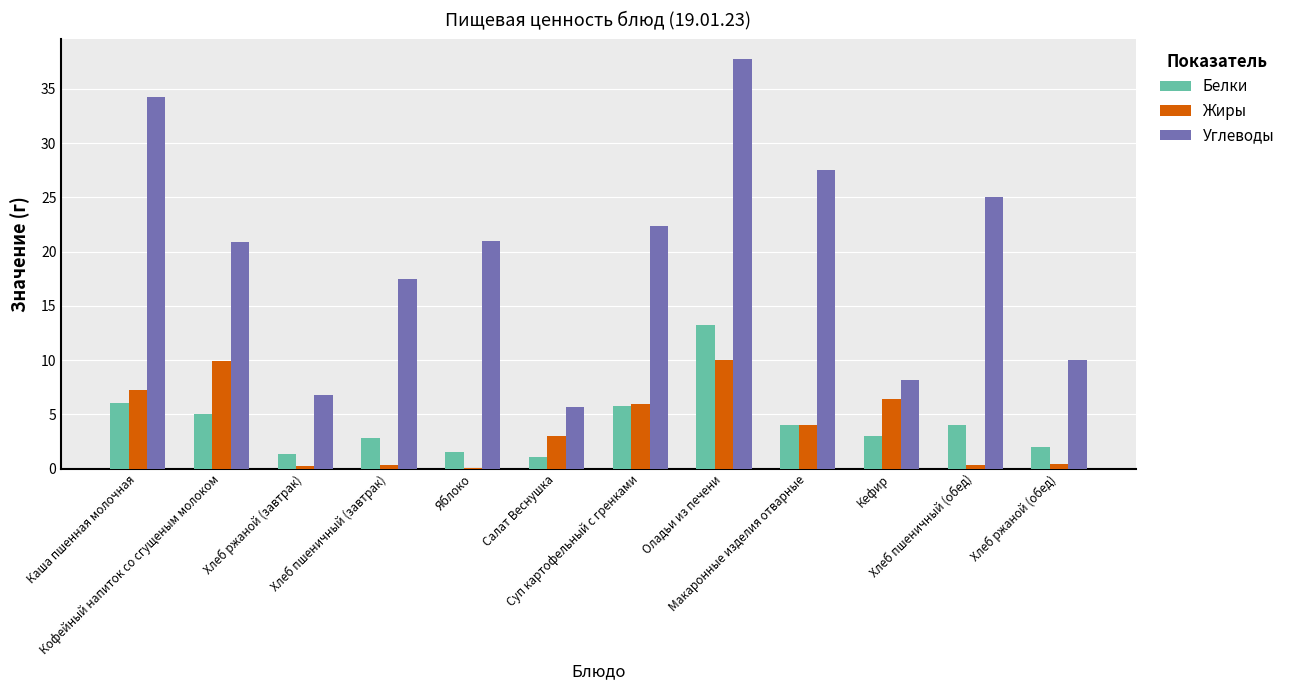

The Углеводы series shows 11.4 at Хлеб ржаной (завтрак). True or false?

False